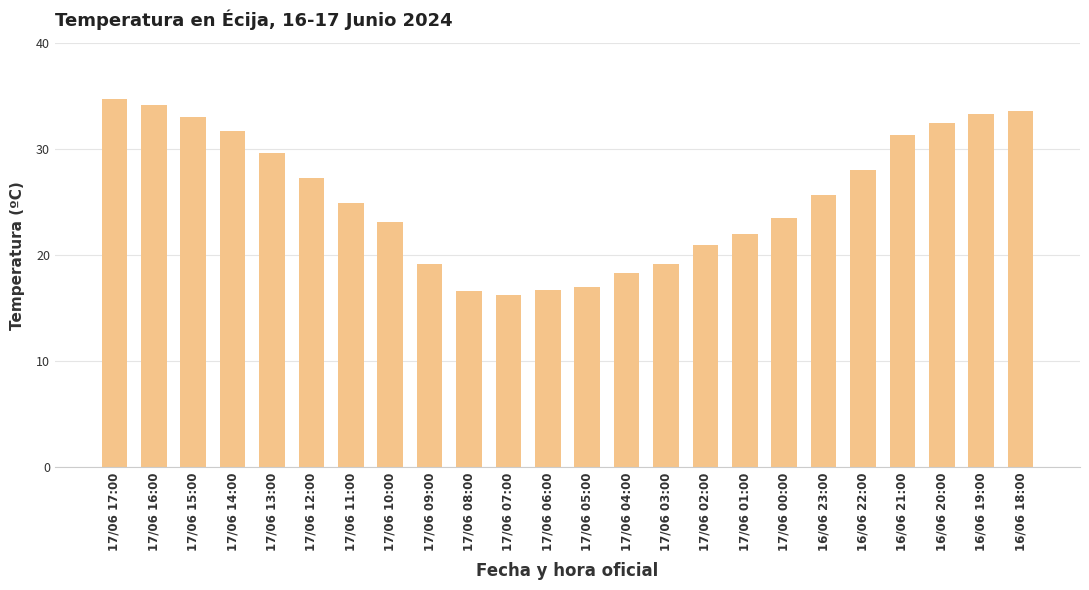

What is the change in value from 16/06 23:00 to 16/06 18:00?

+7.9